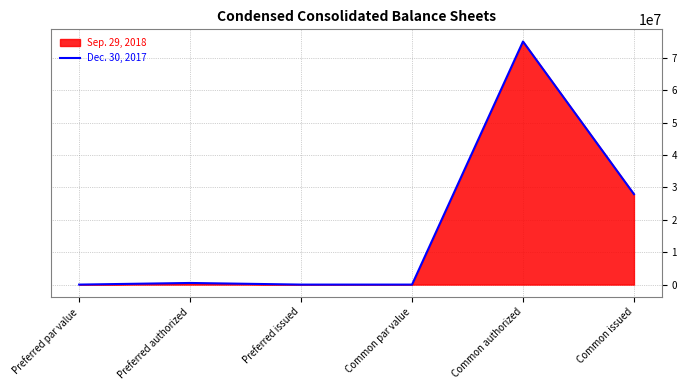

What is the difference between the values at Common issued and Preferred issued?

27900000